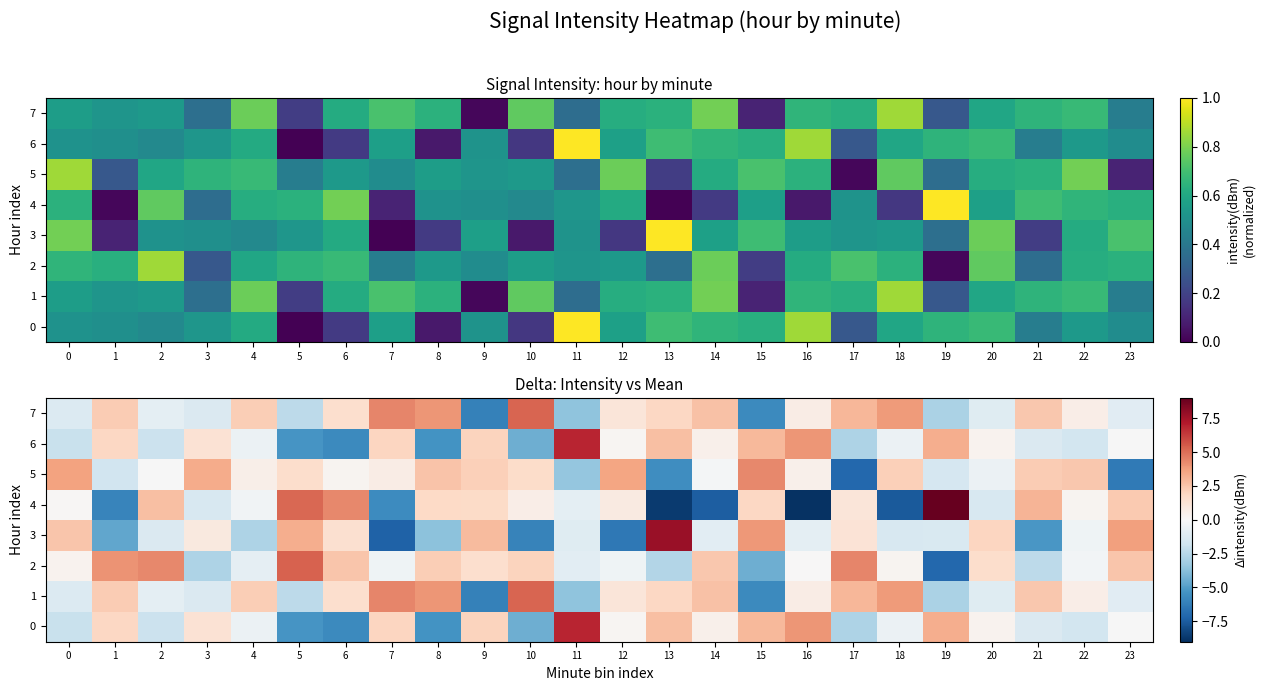

What is the spread (max minus min) of values at 23?

10.1